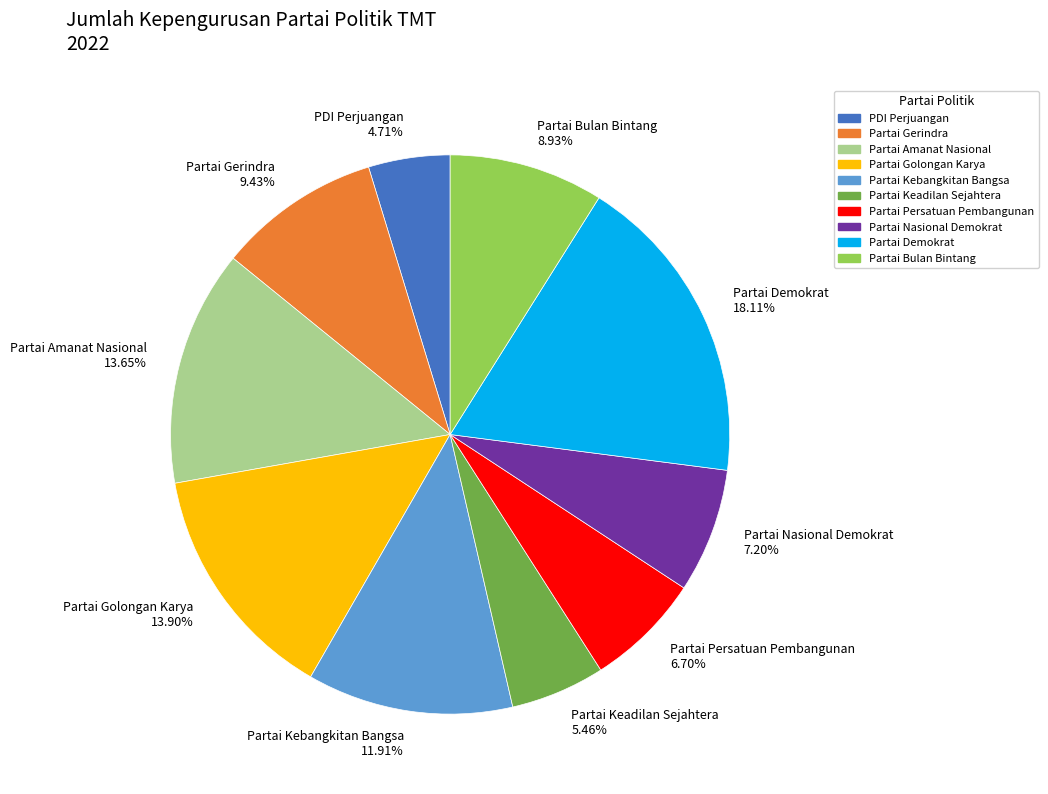

Count the number of slices in the pie.

10